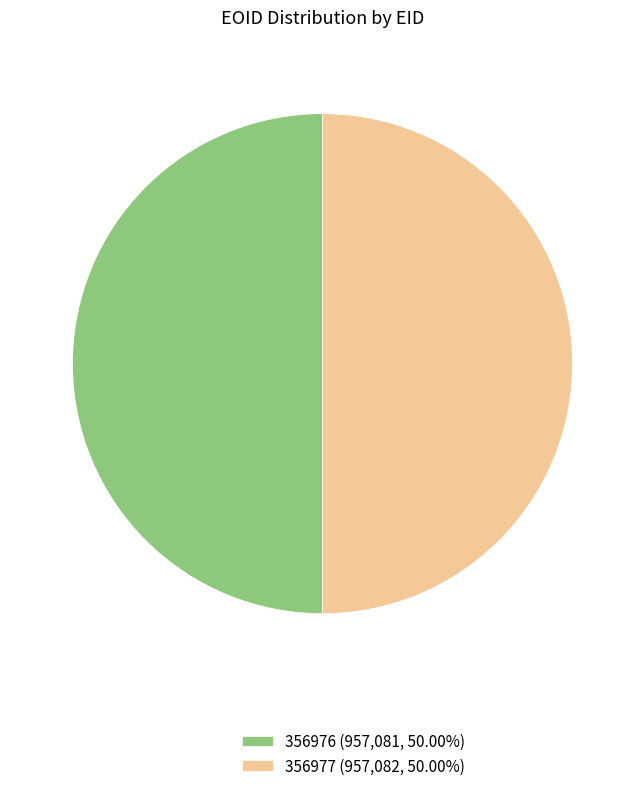

How many slices are in this pie chart?

2